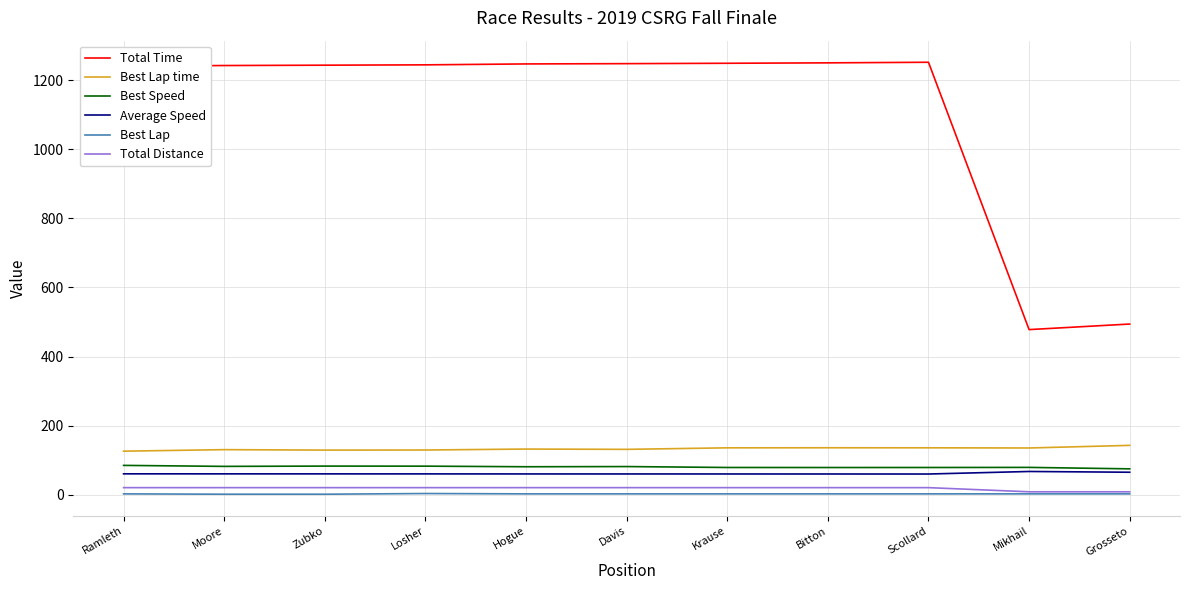

What is the minimum value for Average Speed?

60.4